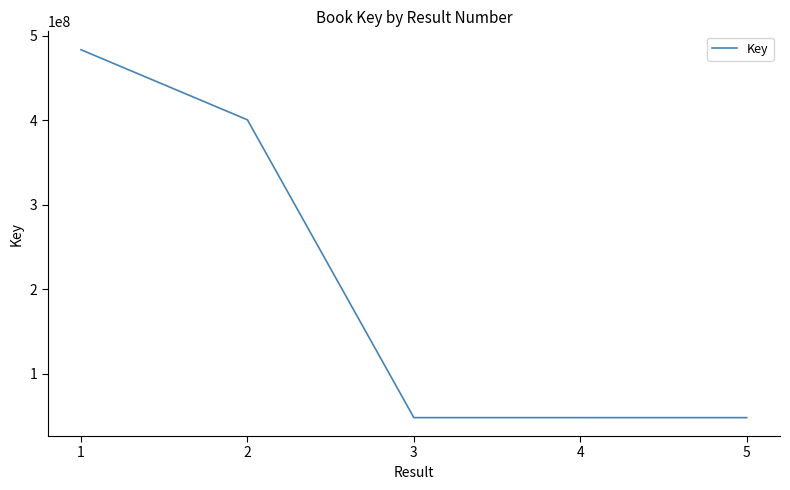

What is the change in value from 1 to 2?

-83088023